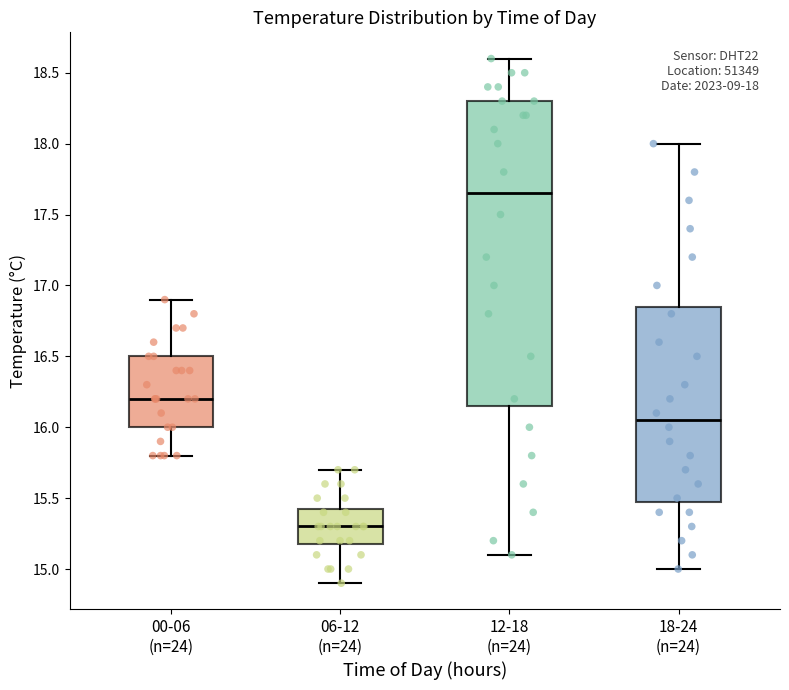

Which box is the tallest, from its lower edge to its upper edge?

12-18 (n=24)